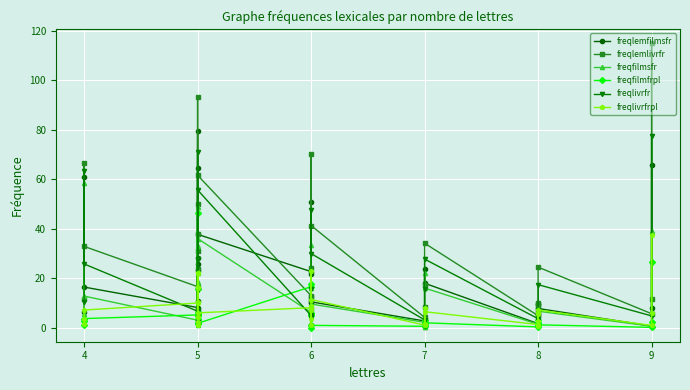

In freqlivrfr, how many points are higher than both neighbors (excluding endpoints)?

11